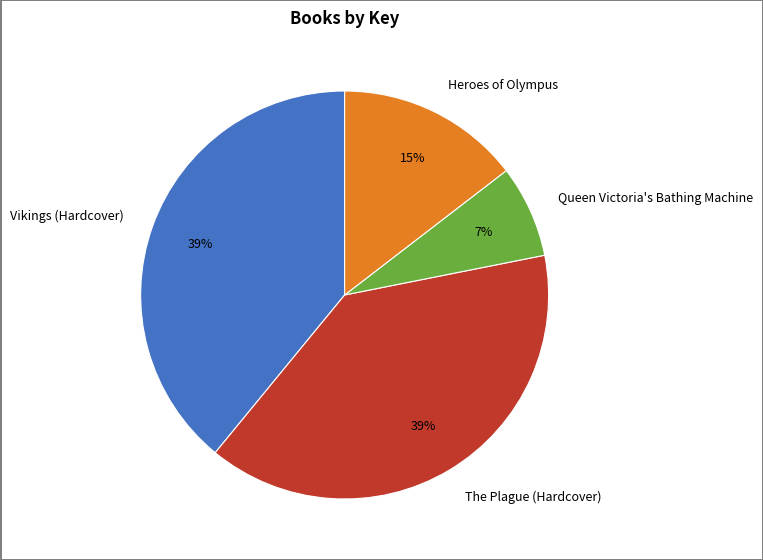

Does any single category account for the majority?

No